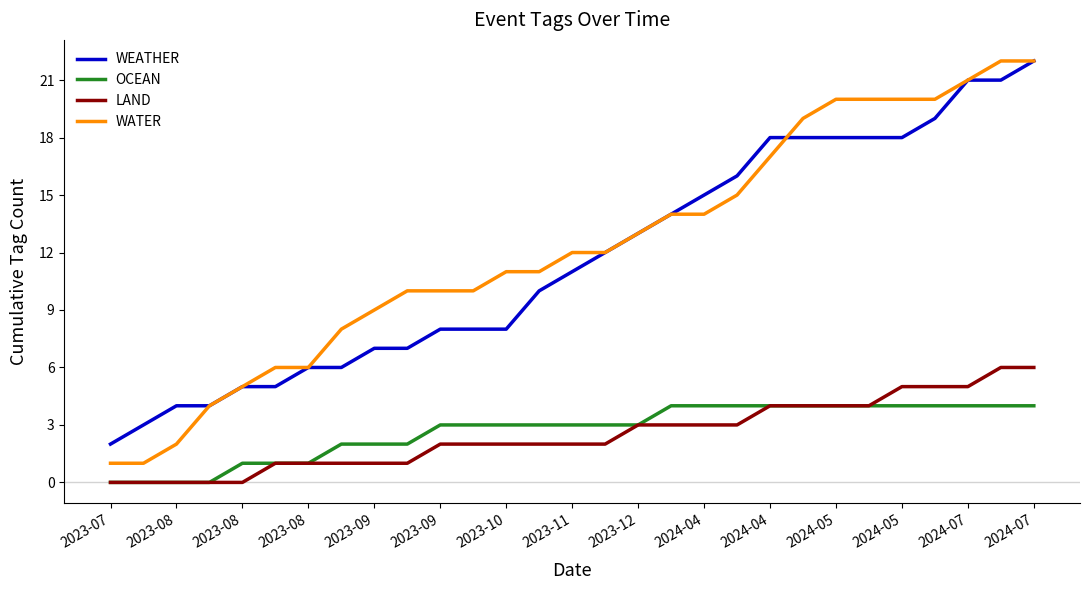

True or false: OCEAN and WATER intersect in this chart.

False